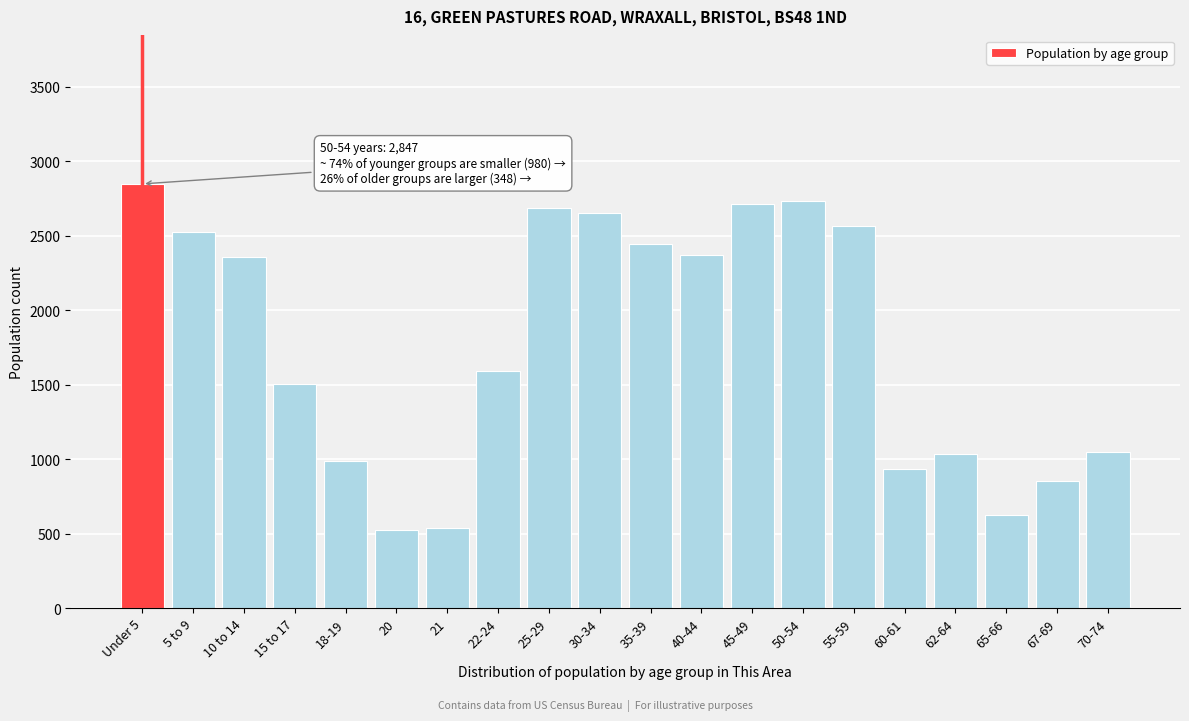

Is it true that the value at 55-59 is 1173?

False